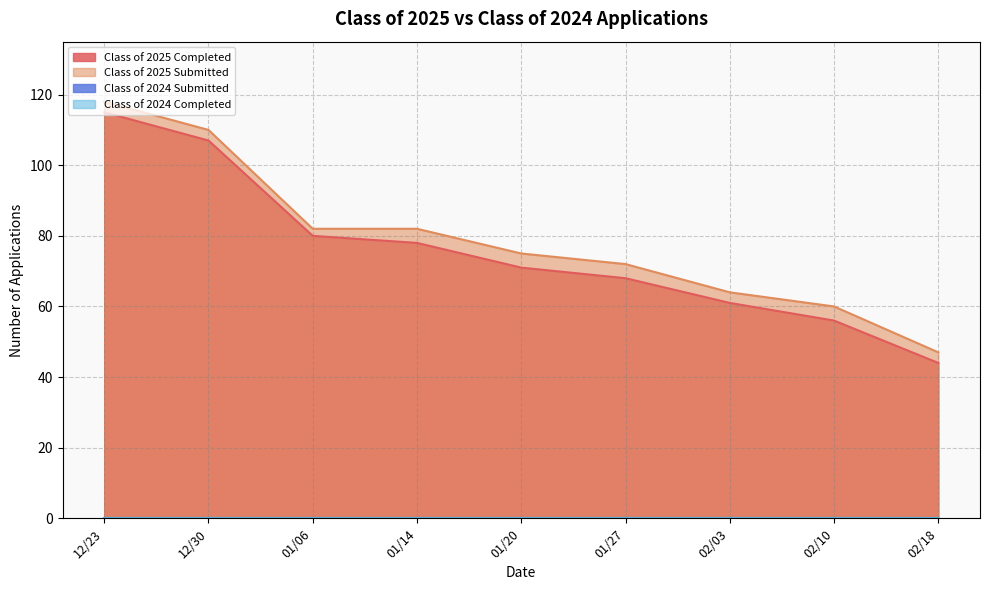

What is the difference between the highest and lowest values at 02/18?

3